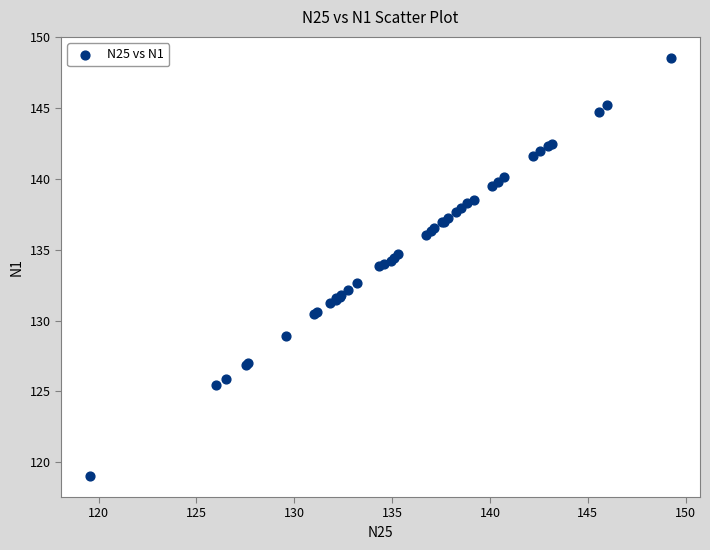

What Y value in the scatter plot is closest to 133?

132.6